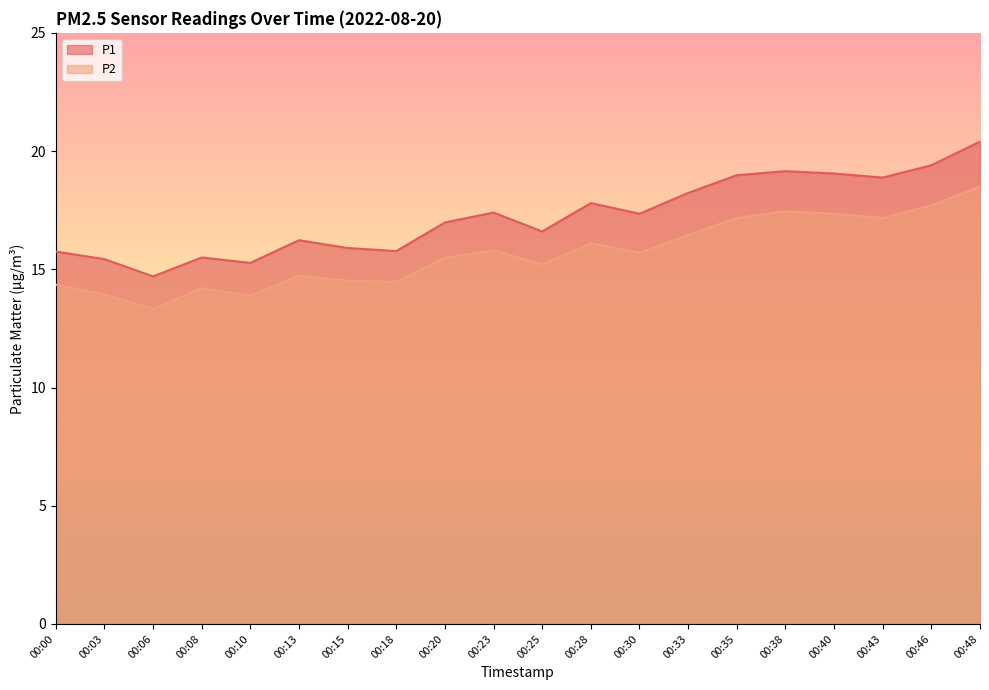

What is the minimum value shown in the chart?

13.3